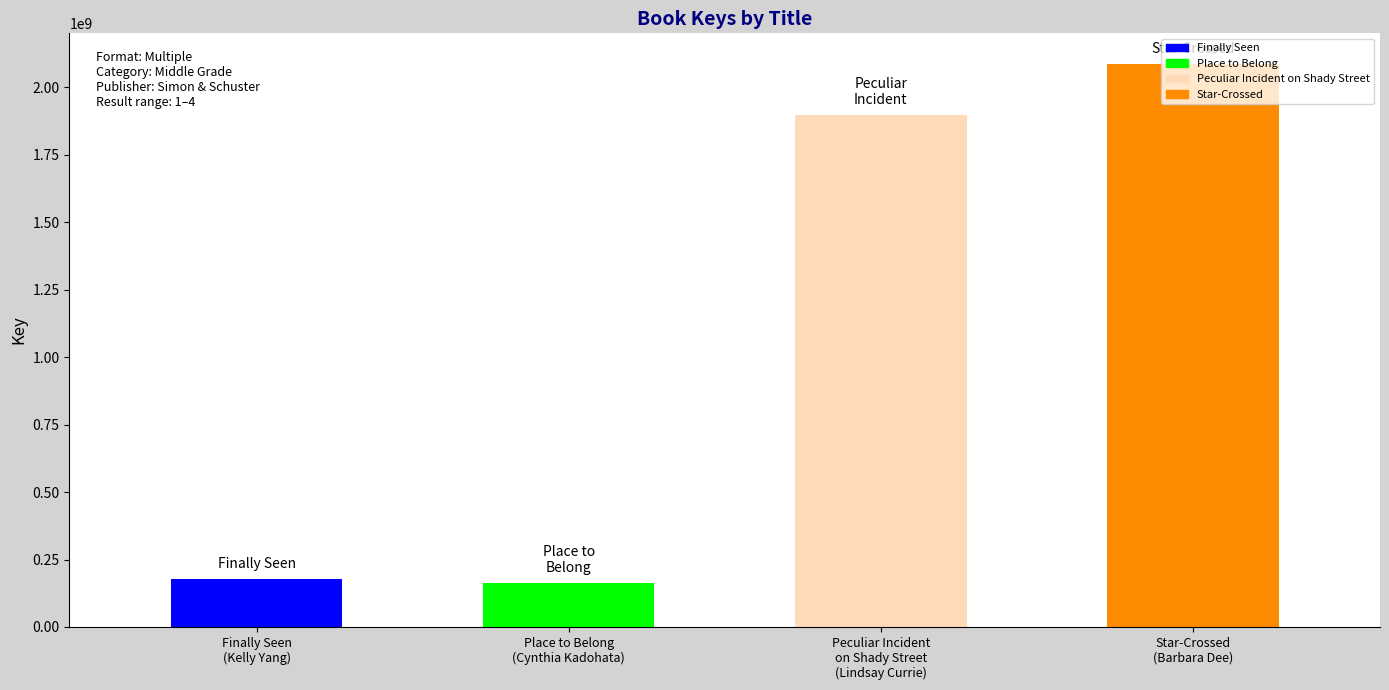

What is the minimum value shown in the chart?

161688834